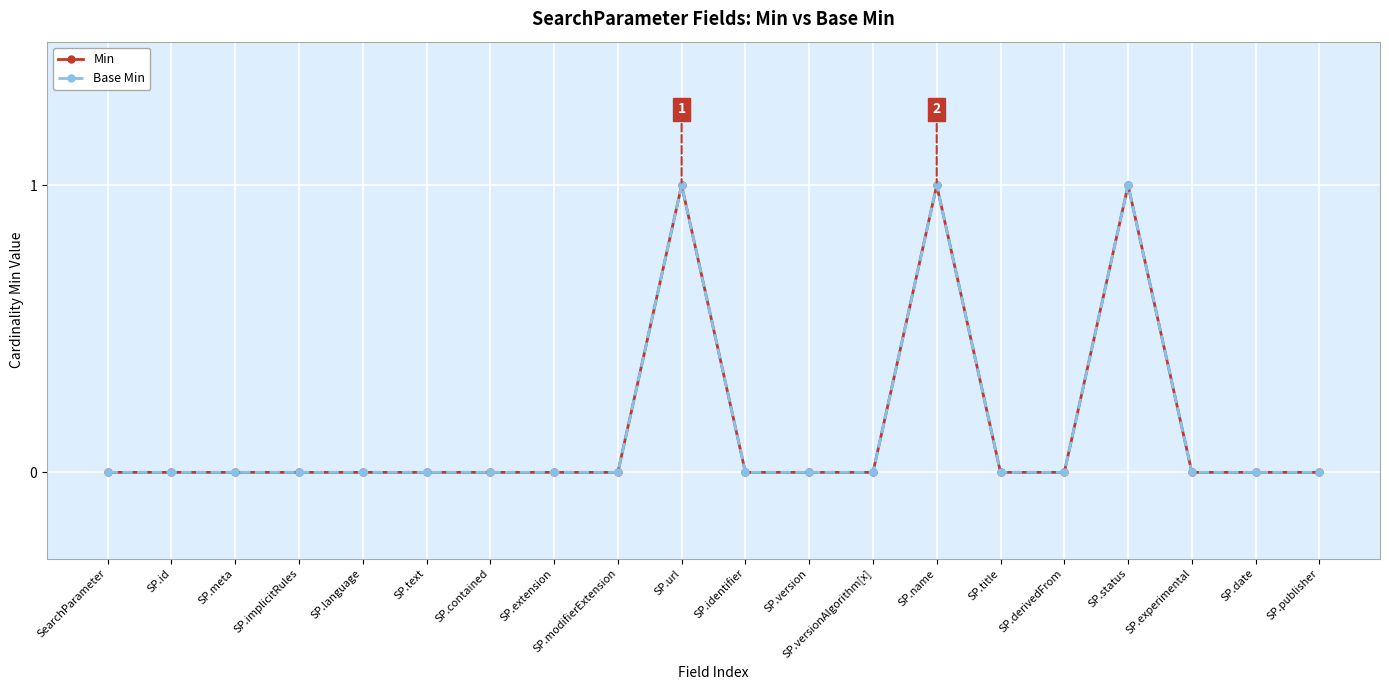

Reading right to left, transcribe all the data shown in this chart.

Min: 0	0	0	1	0	0	1	0	0	0	1	0	0	0	0	0	0	0	0	0
Base Min: 0	0	0	1	0	0	1	0	0	0	1	0	0	0	0	0	0	0	0	0